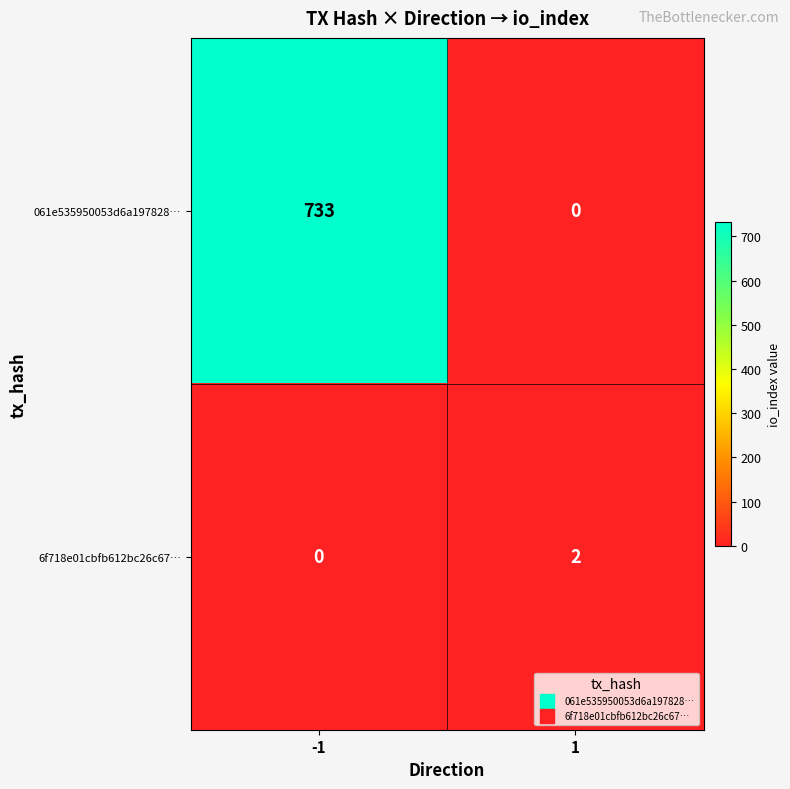

At how many categories does at least one series exceed 43?

1